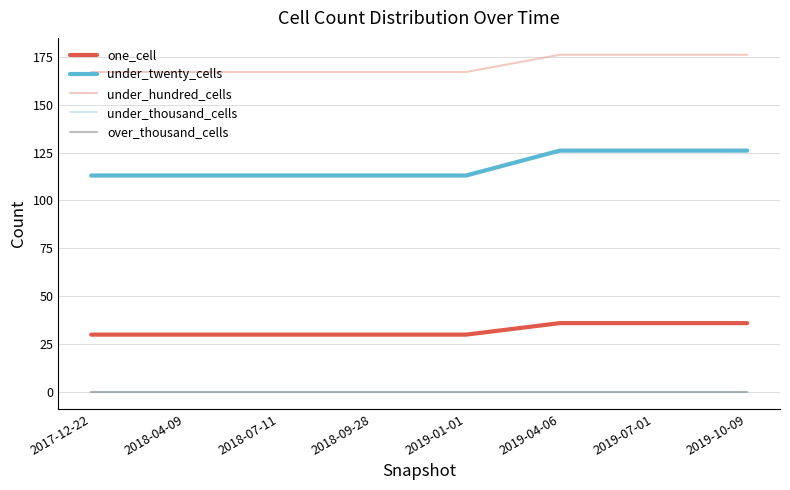

True or false: under_thousand_cells has a value of 0 at 2018-04-09.

True